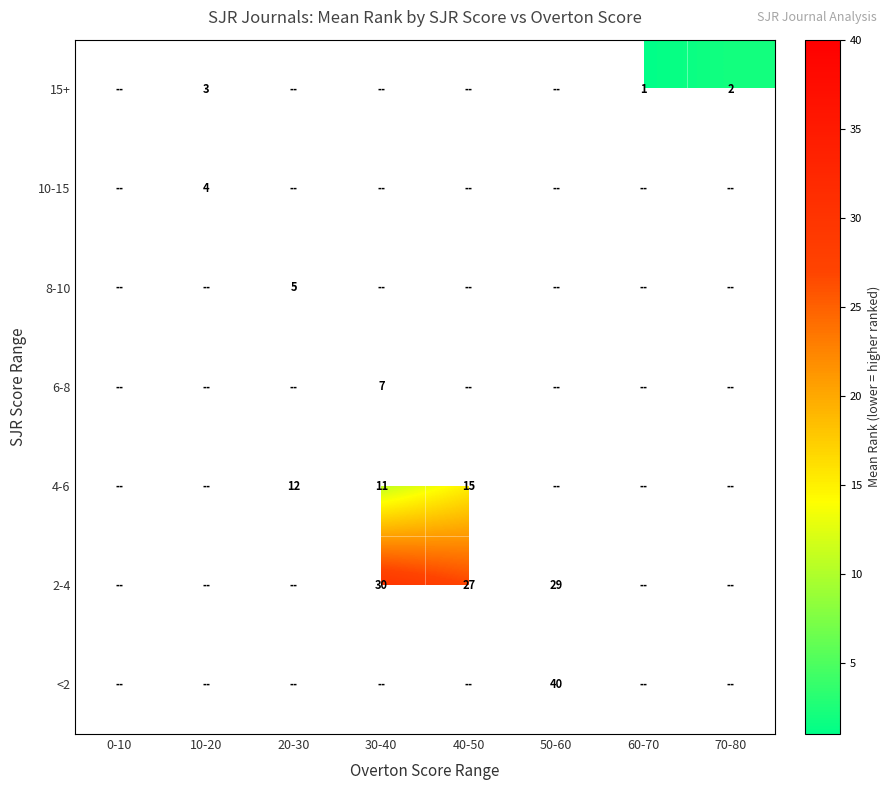

What is the minimum value shown in the chart?

1.0